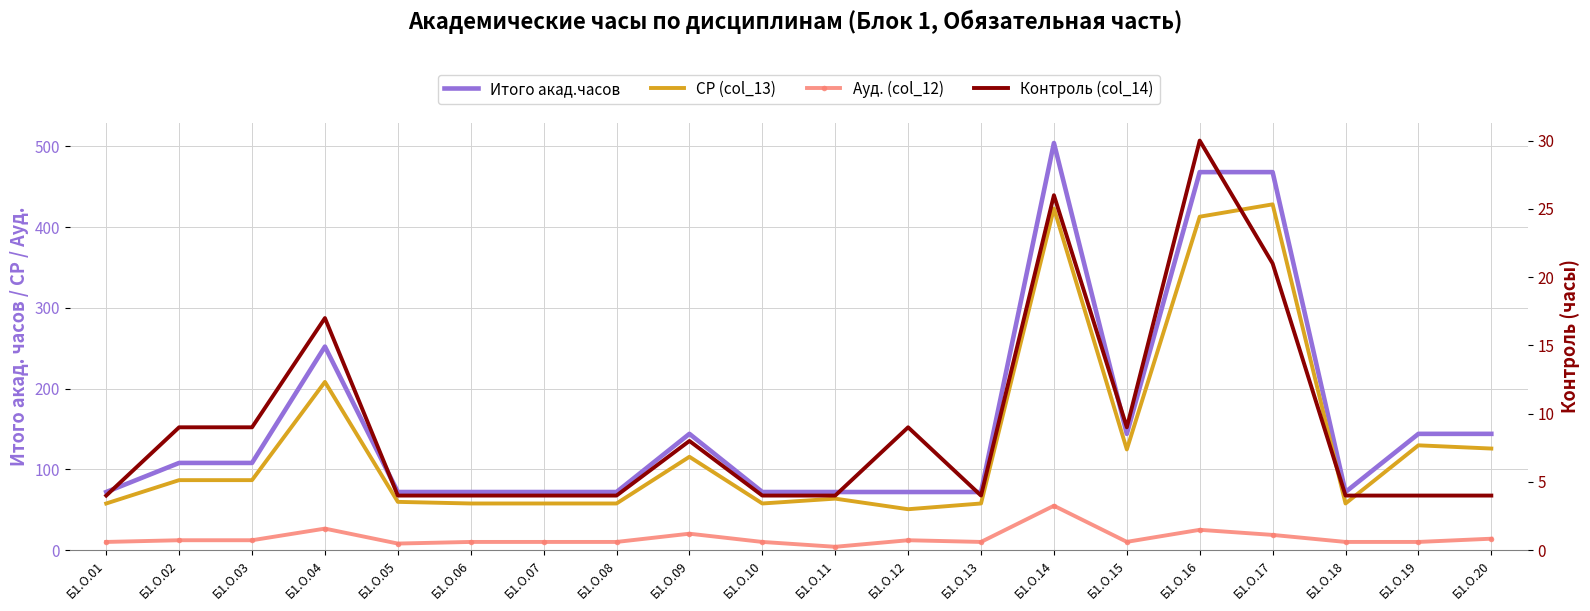

What is the value of the Ауд. (col_12) point at the 9th from the left?

20.4